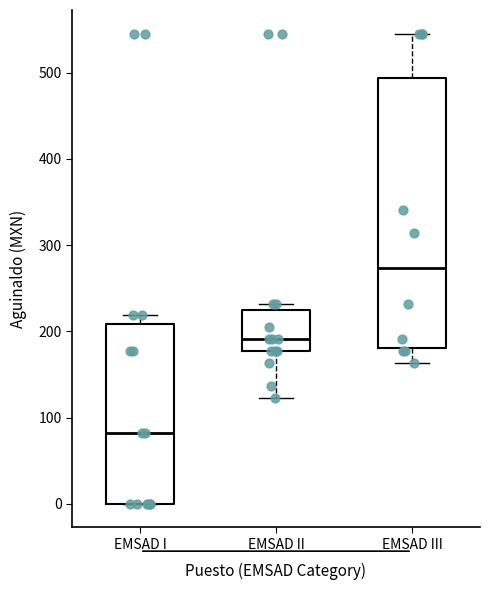

Which box has the highest median line?

EMSAD III